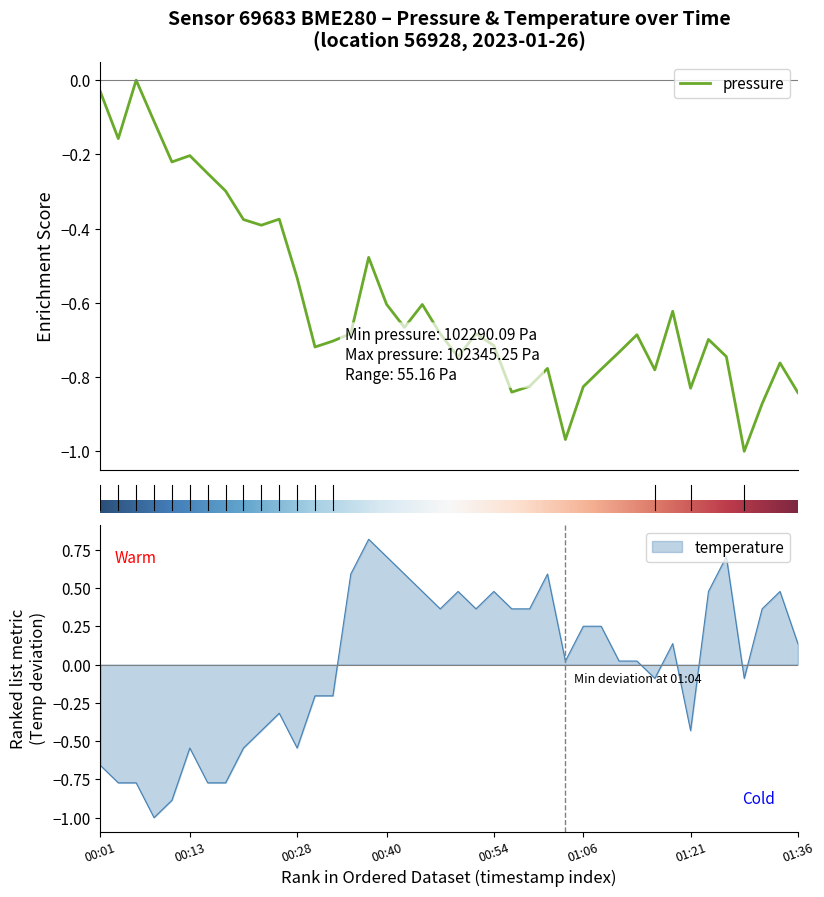

At which label does pressure reach its minimum?

01:28